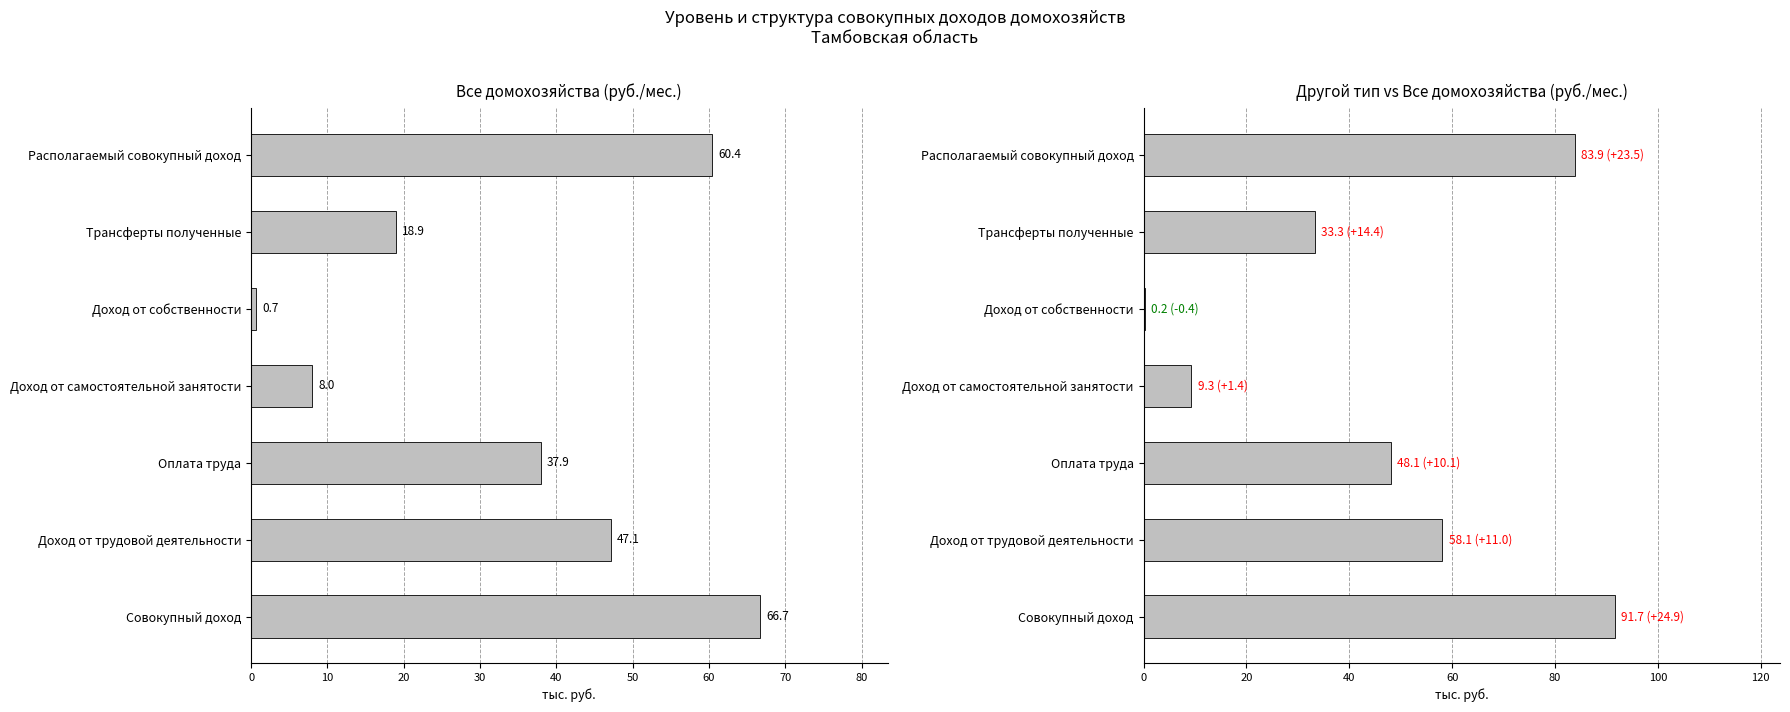

Count the number of data series in this chart.

2